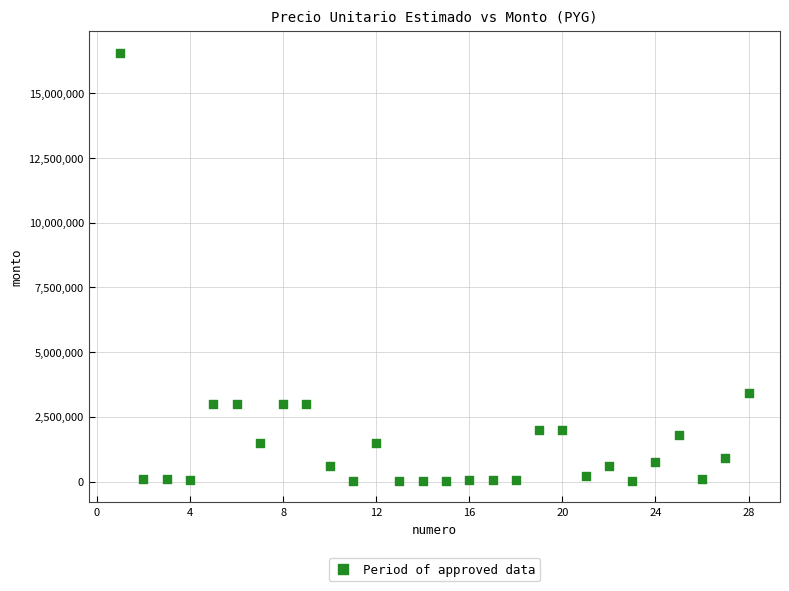

What Y value in the scatter plot is closest to 8287500?

3440000